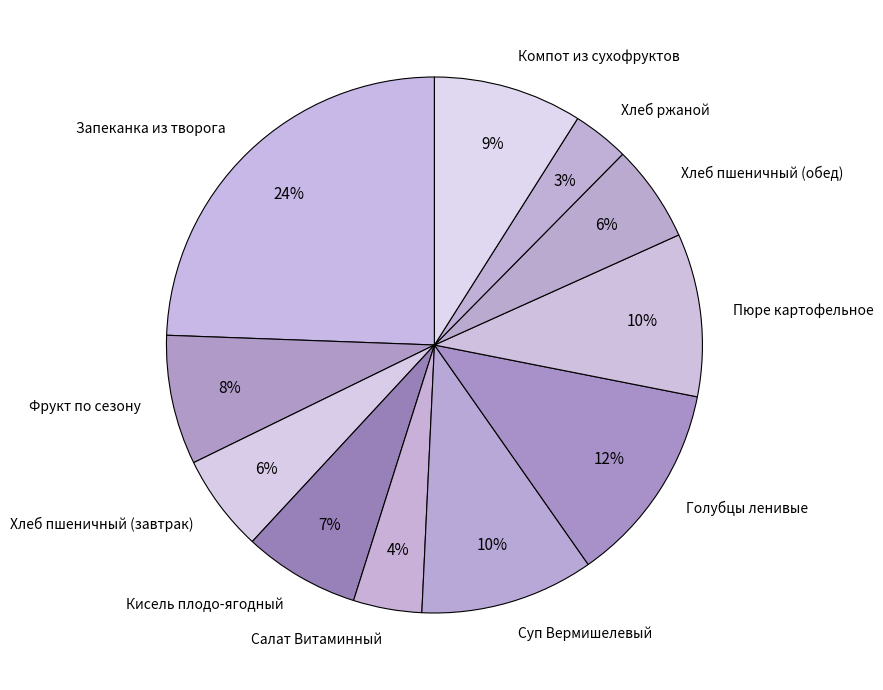

Does any single category account for the majority?

No